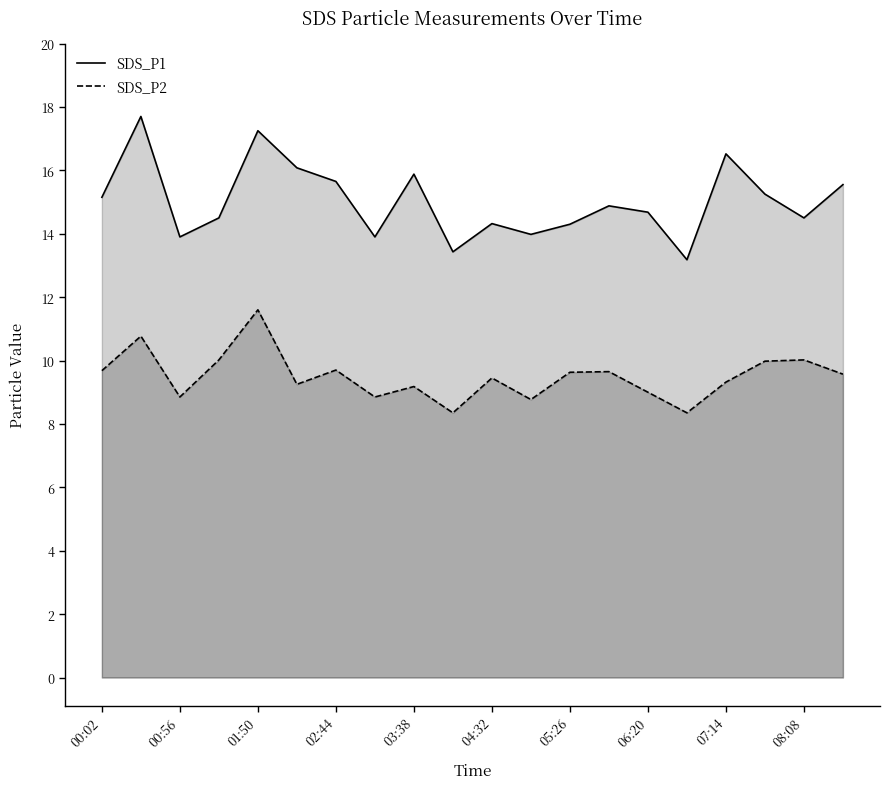

At which category is the sum across all series the highest?

01:50